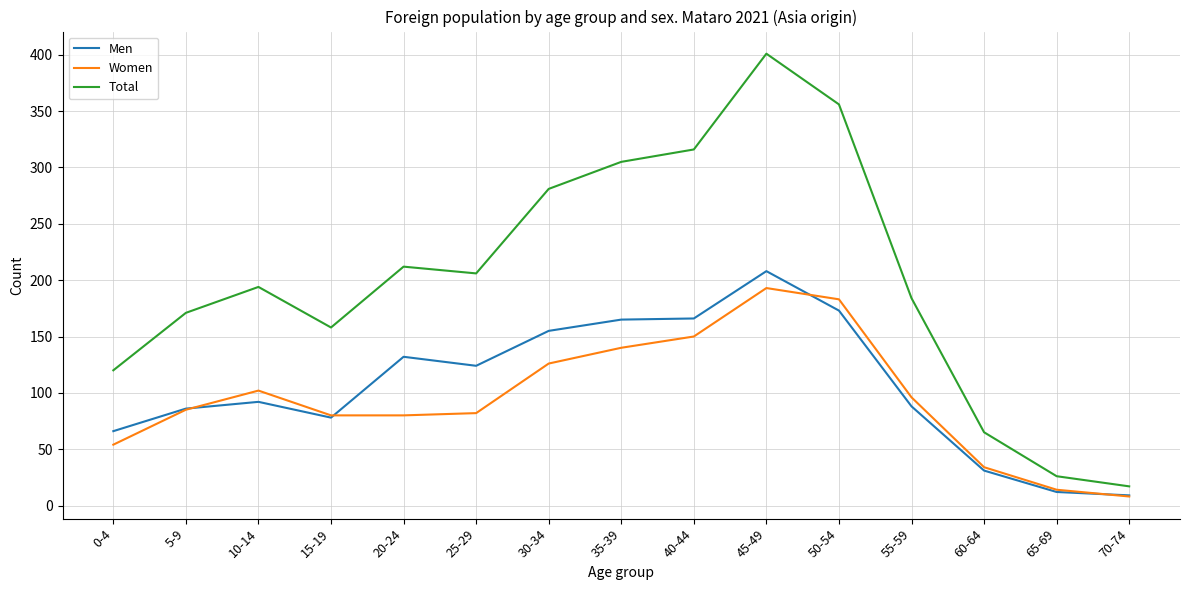

How many interior local peaks does the Total series have?

3